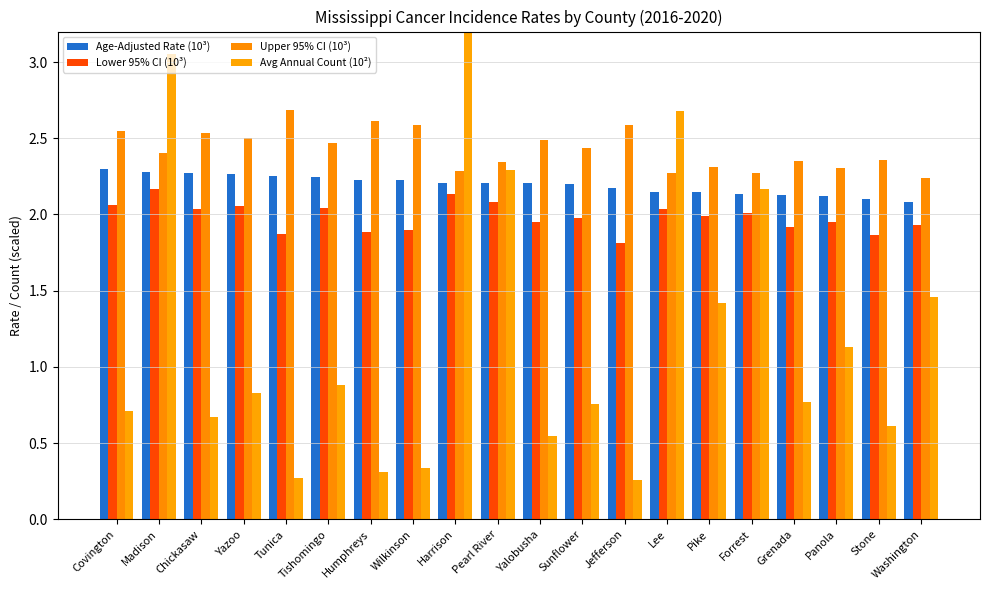

Count the number of categories in the chart.

20